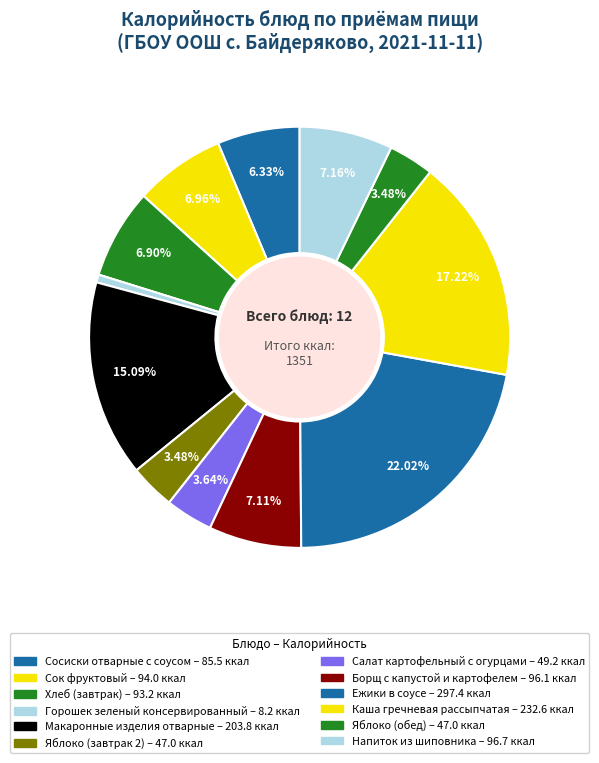

Is there any slice that represents more than half of the pie?

No